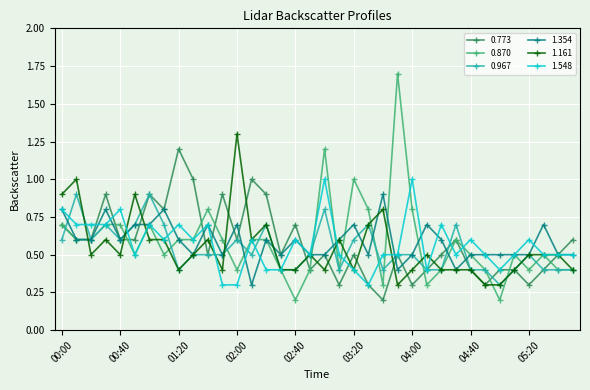

What is the average value of the 0.967 series?

0.5